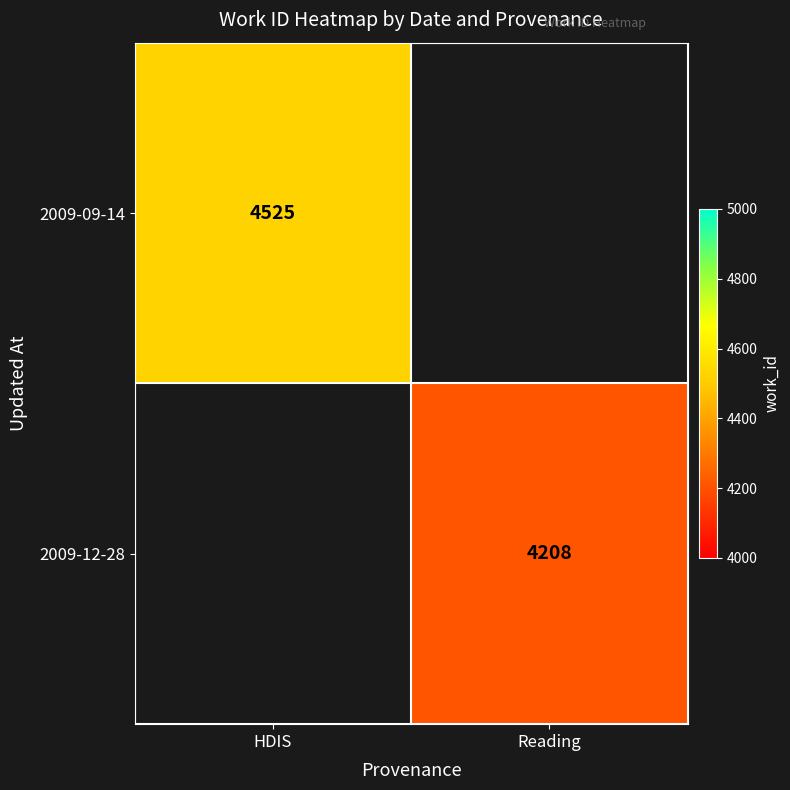

Is the value of 2009-09-14 at HDIS greater than the value of 2009-12-28 at Reading?

Yes